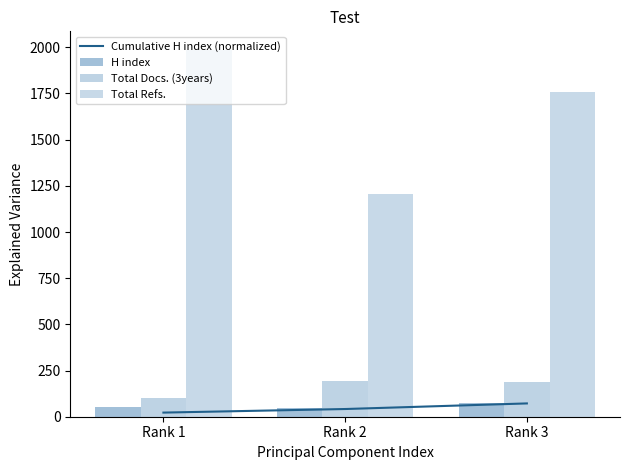

List the labels in order of Total Docs. (3years) value, largest first.

Rank 2, Rank 3, Rank 1